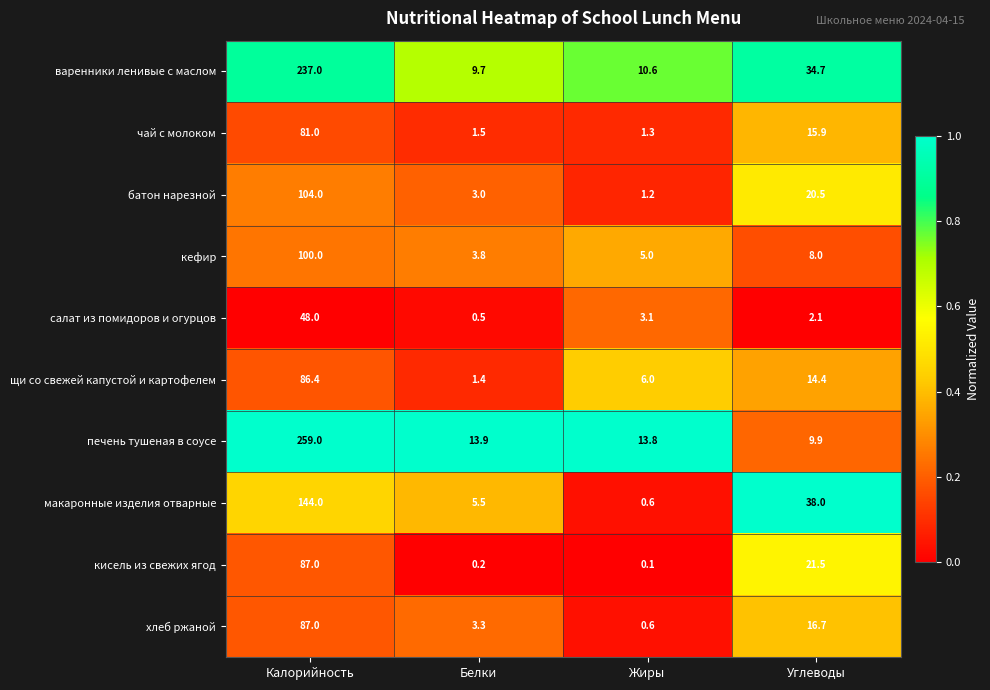

What is the difference between the хлеб ржаной values at Белки and Жиры?

2.7